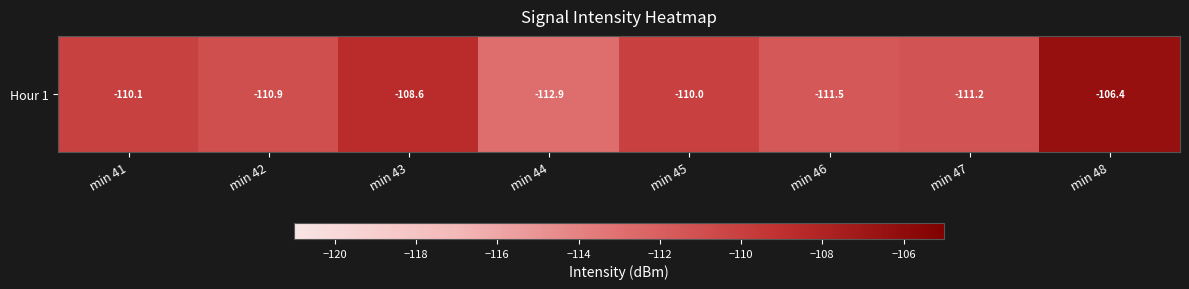

List the labels in order of value, largest first.

min 48, min 43, min 45, min 41, min 42, min 47, min 46, min 44